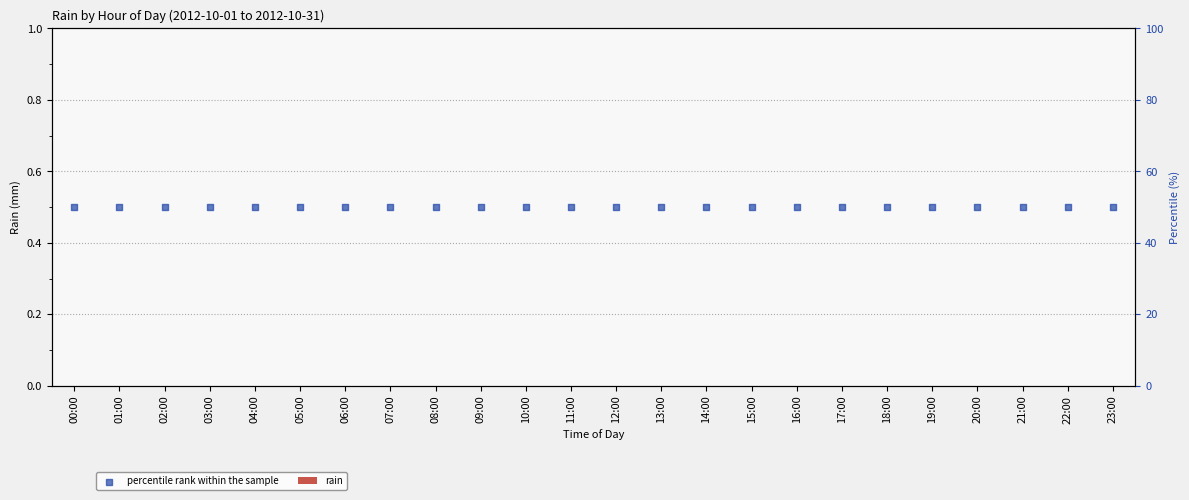

Which series reaches the maximum Y coordinate?

percentile rank within the sample